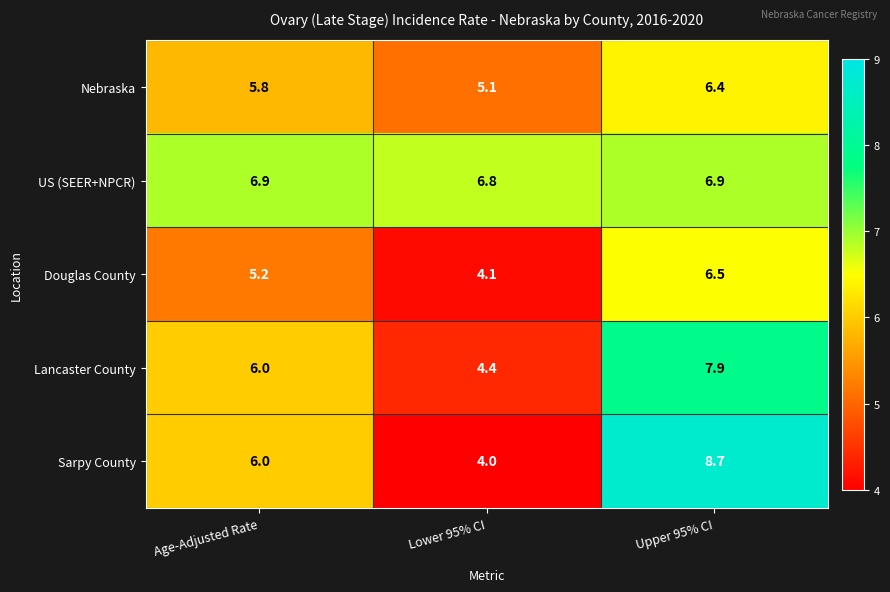

What value does the Lancaster County series have at Upper 95% CI?

7.9